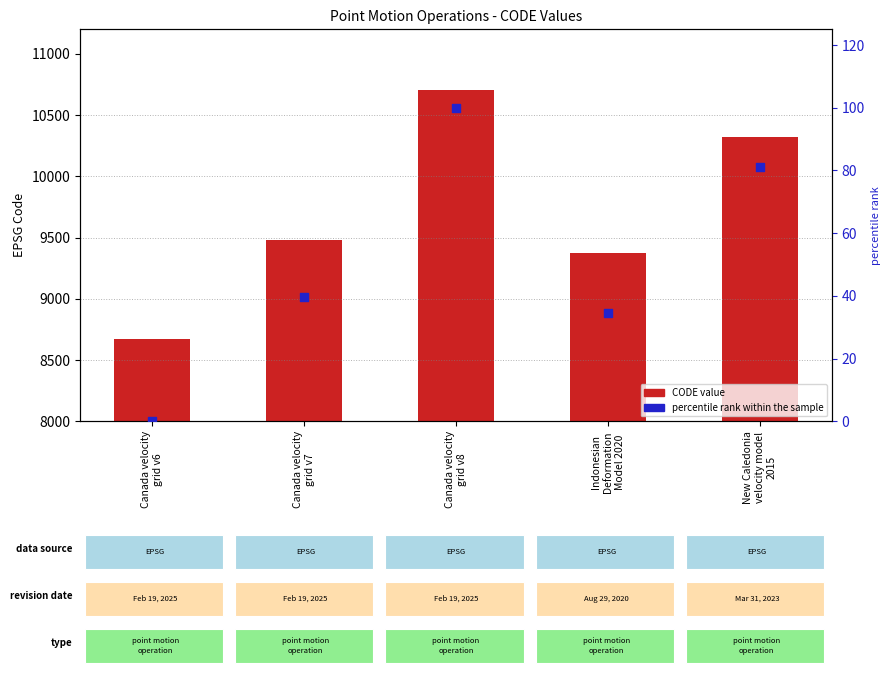

At which category is the sum across all series the highest?

Canada velocity
grid v8